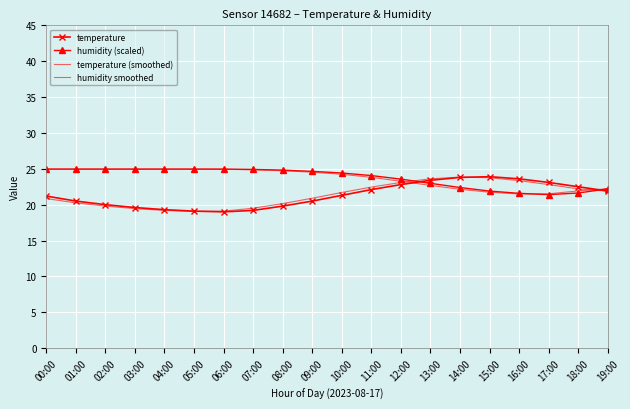

At how many categories does at least one series exceed 20?

20